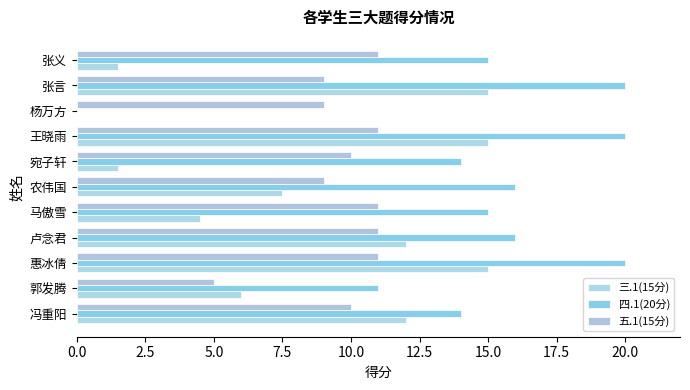

What is the maximum value for 四.1(20分)?

20.0